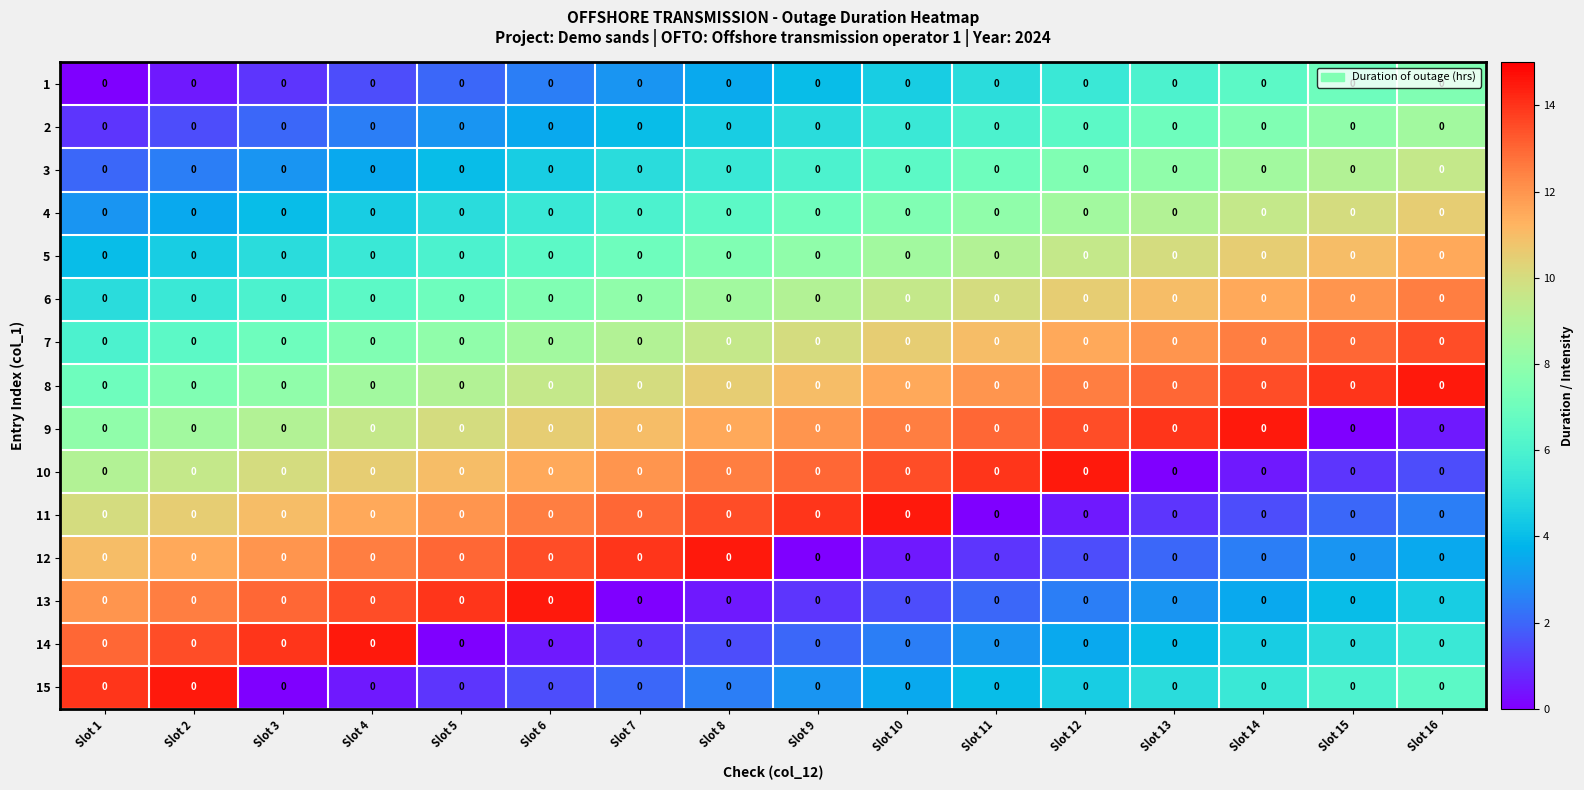

What is the total value across all series at Slot 12?

112.5